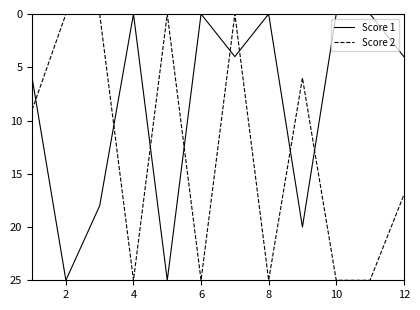

What is the highest value of the Score 1 series?

25